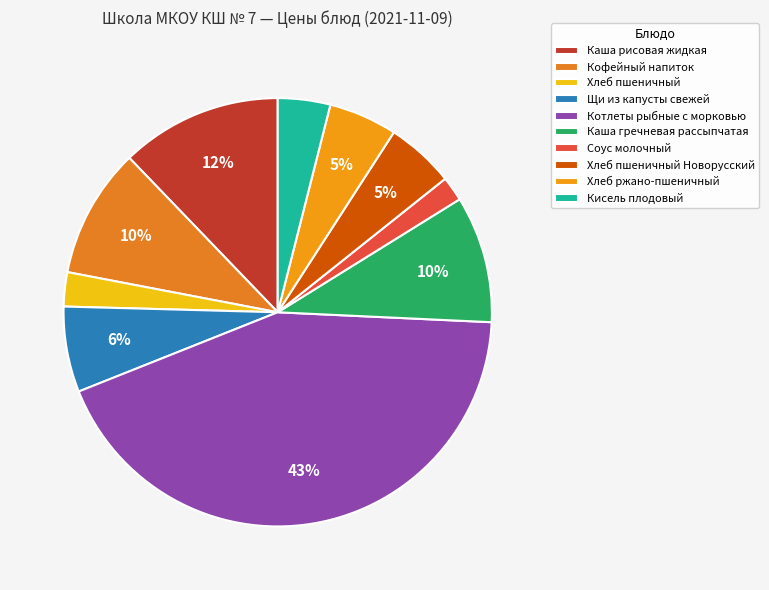

Is it true that Каша рисовая жидкая is 19% of the pie?

False